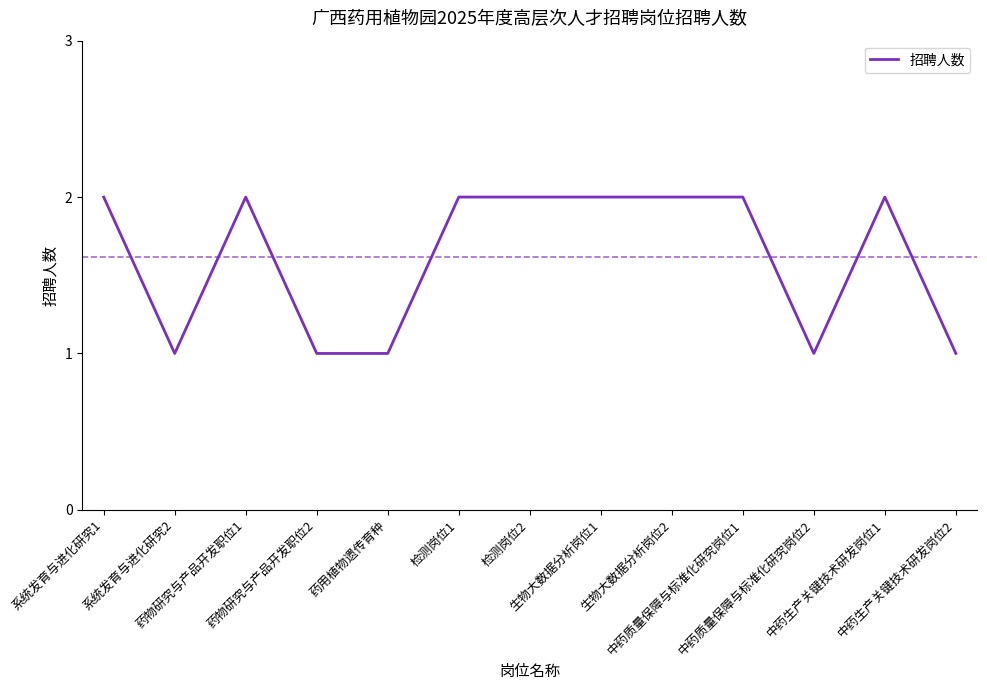

The value at 系统发育与进化研究1 is 1. True or false?

False